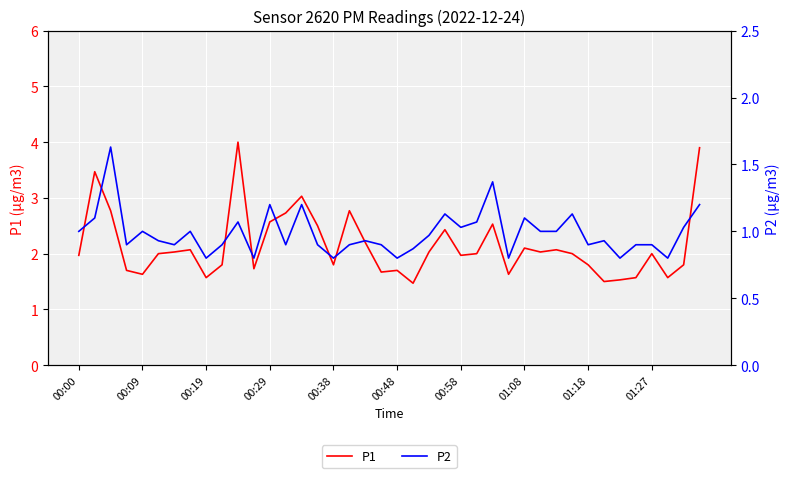

Between 18 and 35, which series saw the biggest shift?

P1